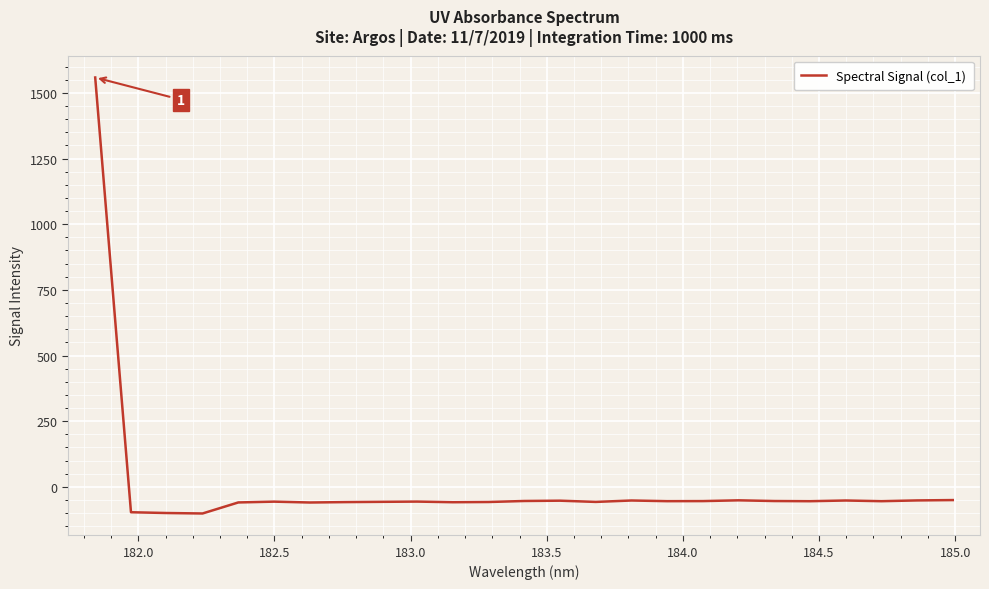

What is the greatest value displayed?

1559.0